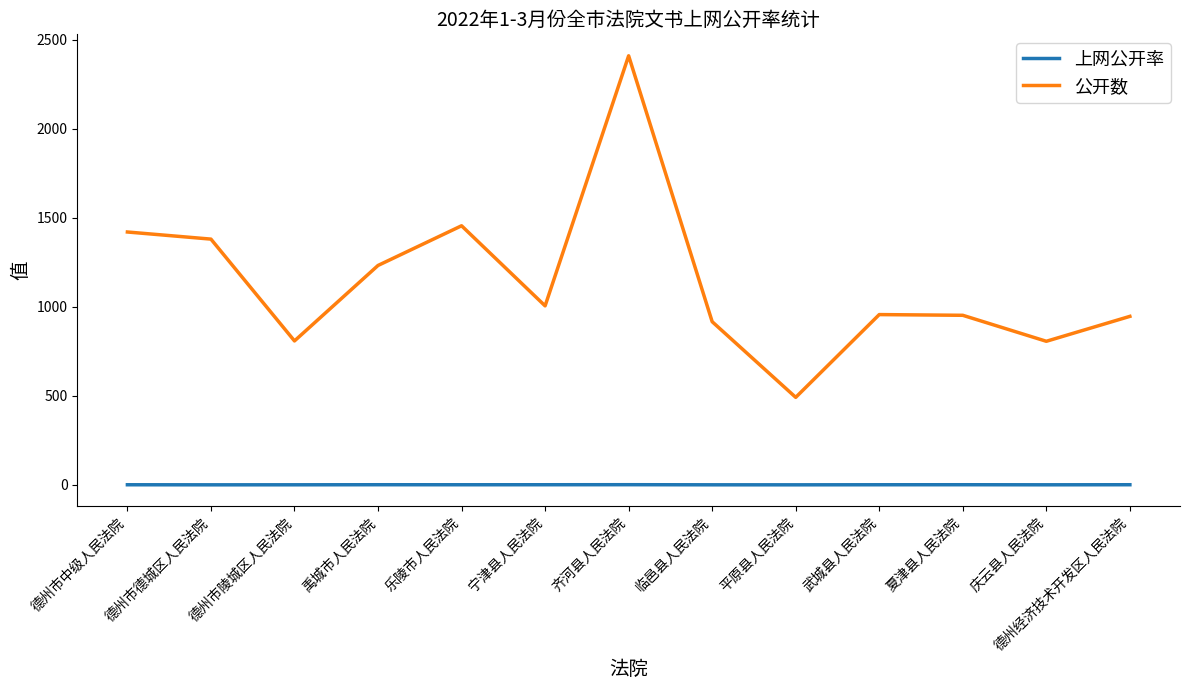

Rank the series by their average value, from highest to lowest.

公开数, 上网公开率